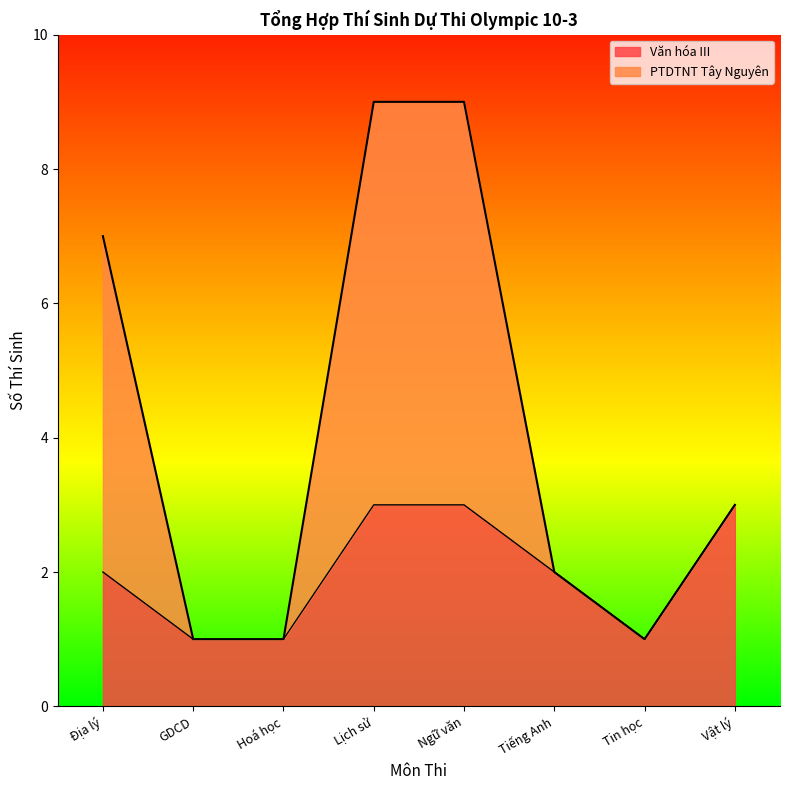

Is the value of Buôn Ma Thuột at GDCD greater than the value of Văn hóa III at GDCD?

No